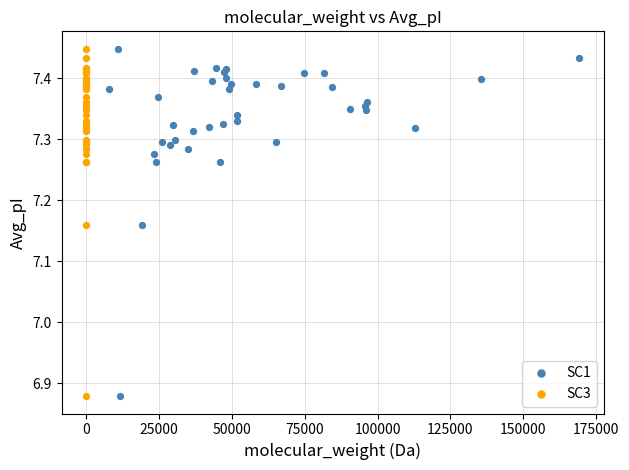

What are all the series names shown in the legend?

SC1, SC3